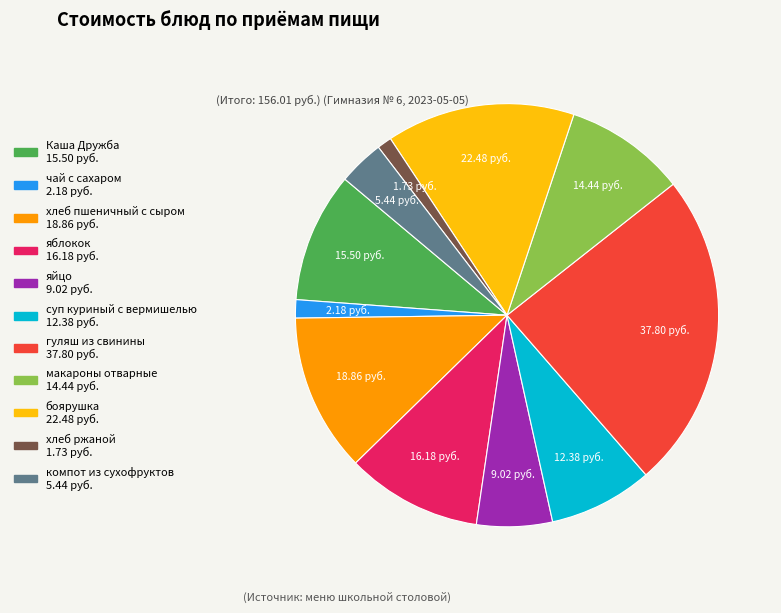

Does боярушка represent more than half of the total?

No